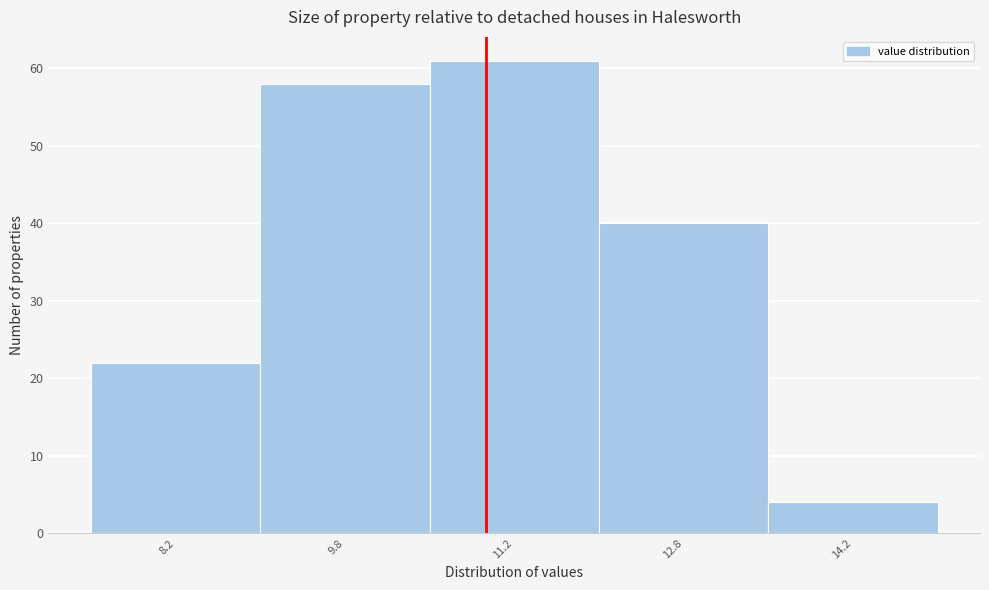

Reading left to right, transcribe this chart: for each bar, give the range it covers on the x-axis and its height. Neither the bar edges nor the heights are printed on the chart, so give them approximately, as read against the axes.

7.5 to 9.0: 22
9.0 to 10.5: 58
10.5 to 12.0: 61
12.0 to 13.5: 40
13.5 to 15.0: 4